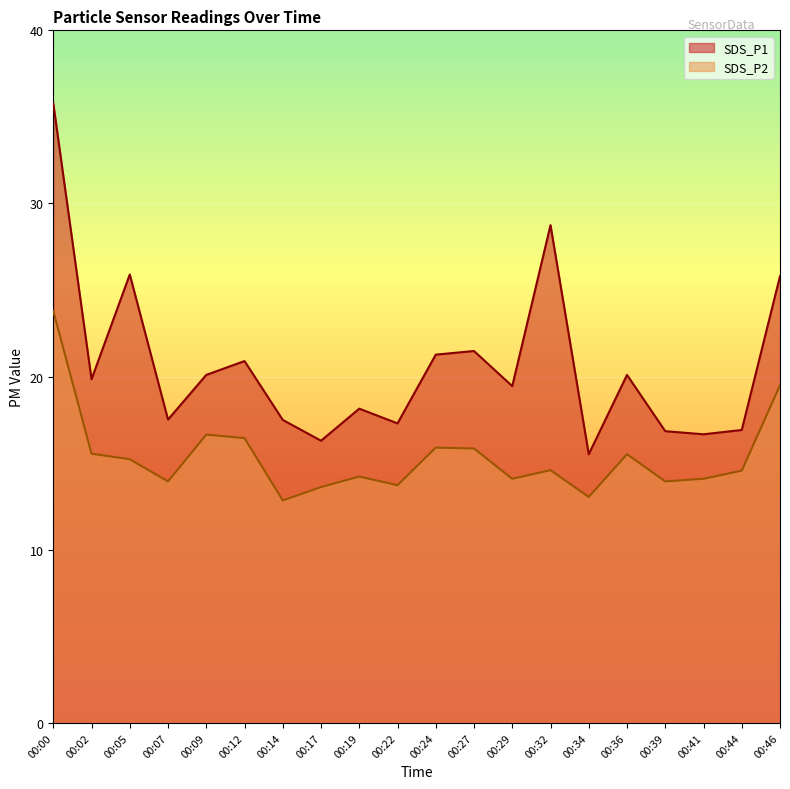

At 00:32, list the series in order from smallest to largest.

SDS_P2, SDS_P1